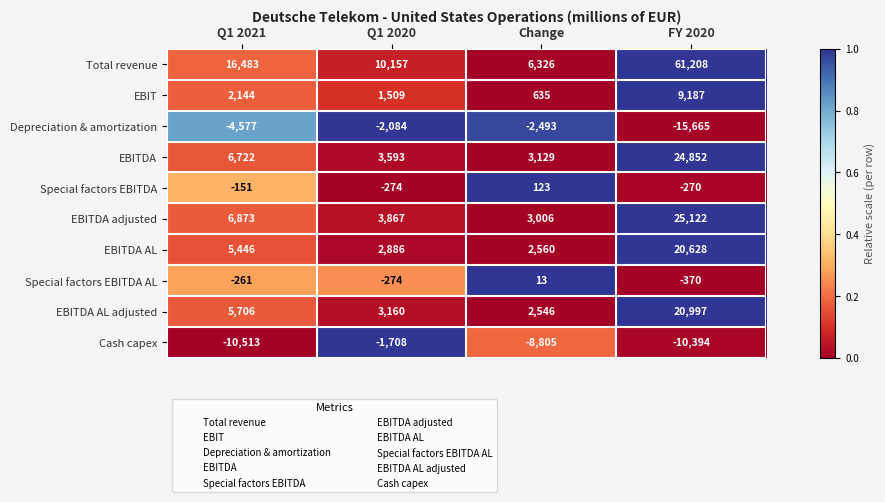

Which series has the widest spread of values?

Total revenue